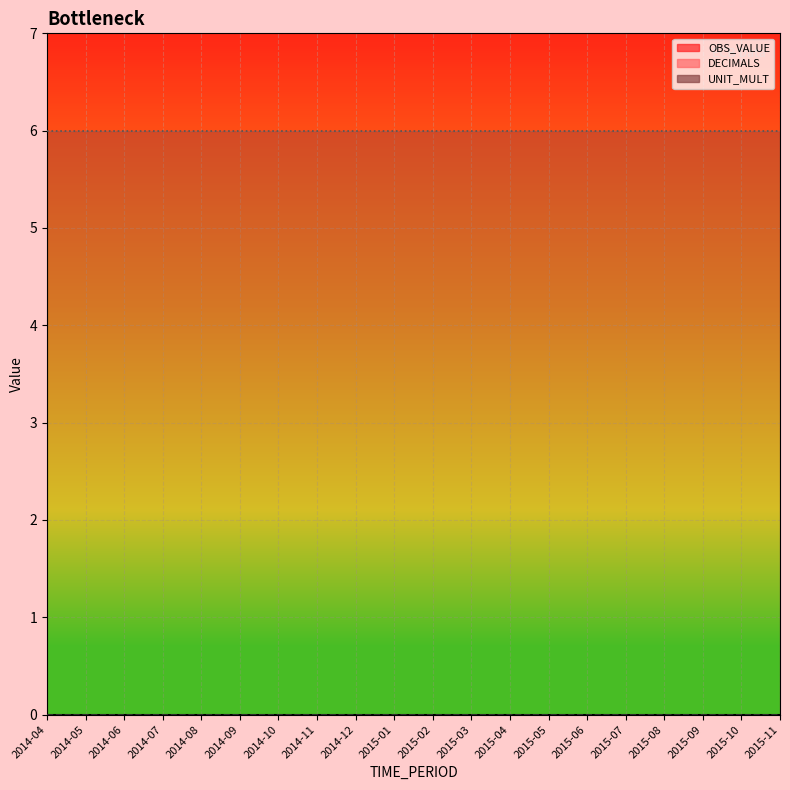

What position from the left is 2015-11?

20